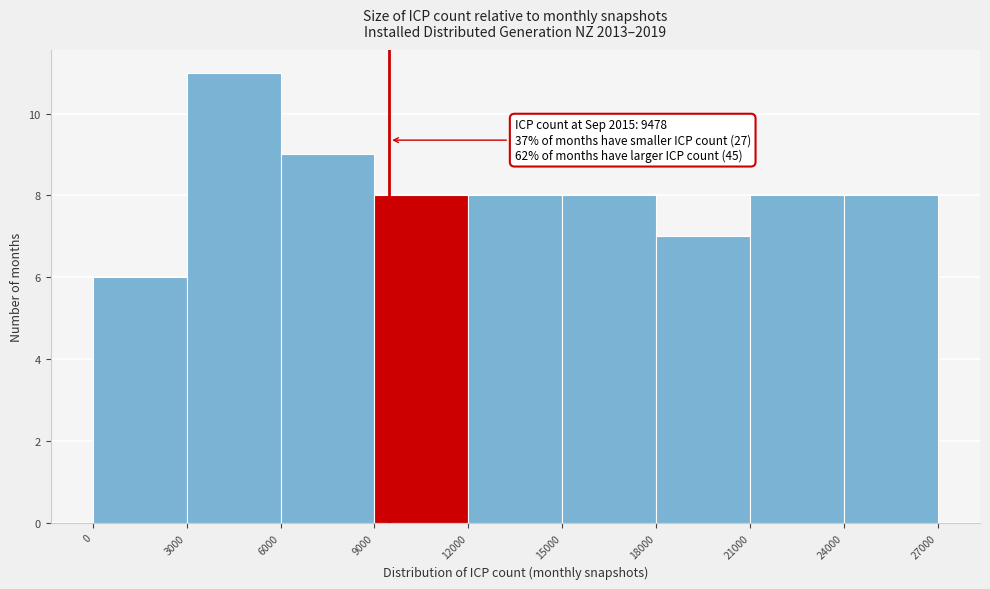

Which range on the x-axis has the tallest bar?

3000 to 6000